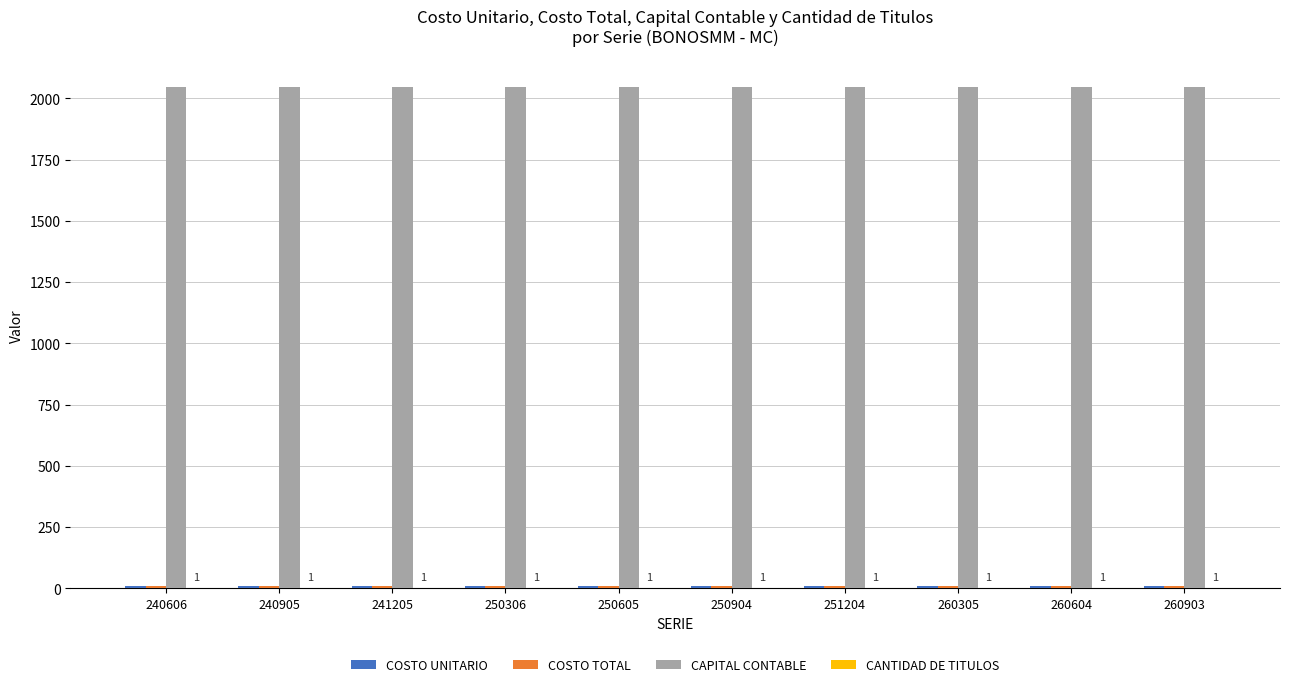

What is the average value of the CAPITAL CONTABLE series?

2047.7